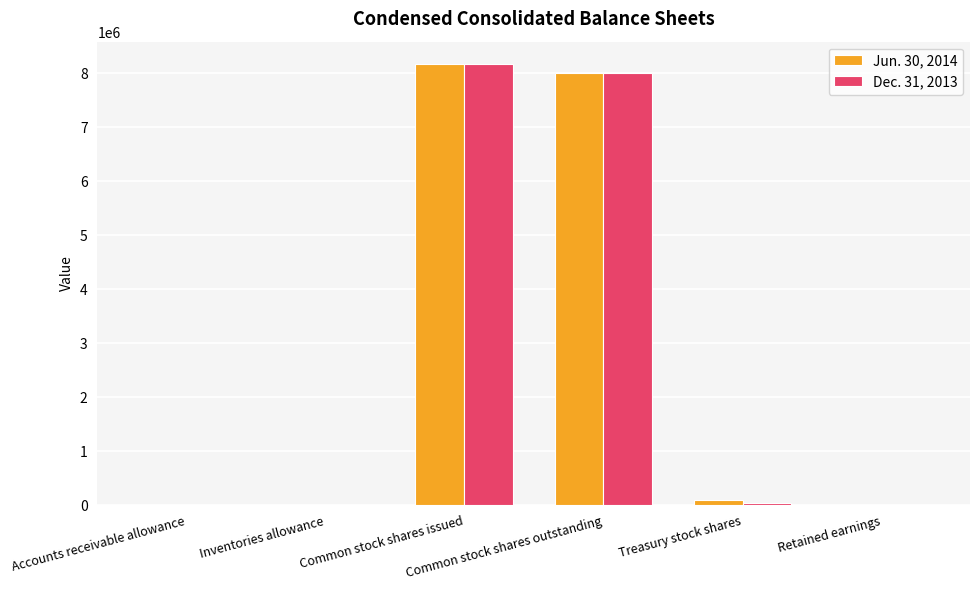

At which category is the sum across all series the highest?

Common stock shares issued